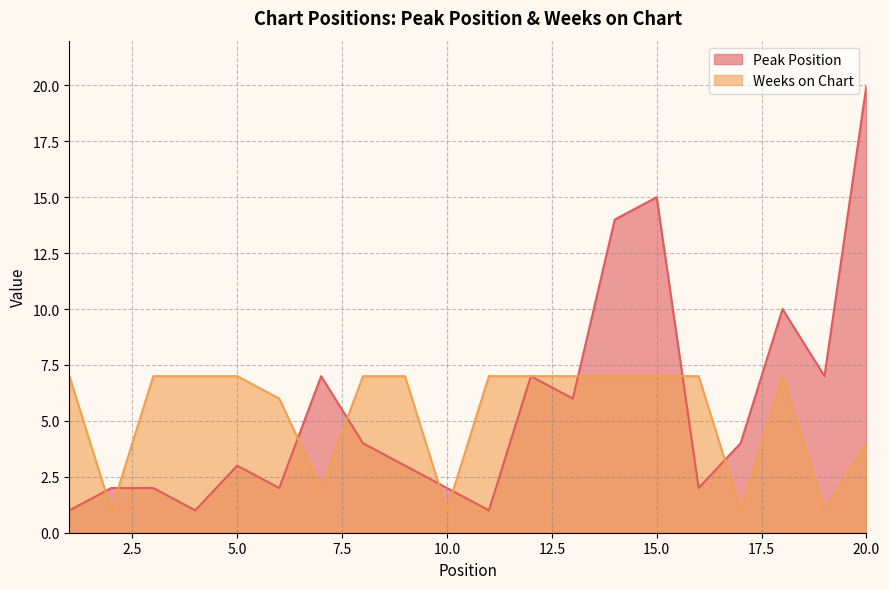

What is the highest value of the Peak Position series?

20